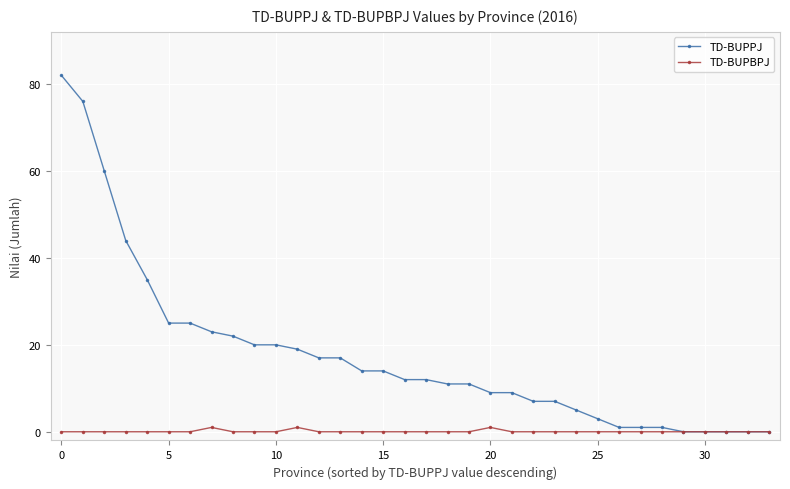

Which series has the largest total across all categories?

TD-BUPPJ